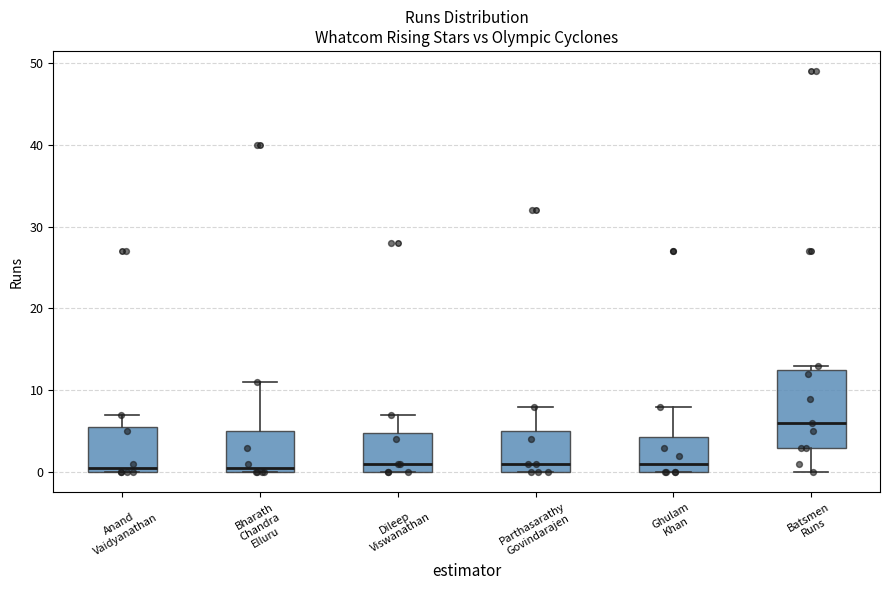

Reading left to right, read every box against the y-axis: the position of its median line, the range the box covers, and the ends of its whiskers. The values are not printed on the chart, so give them approximately, as read against the axis.

Anand Vaidyanathan: median 1, box 0 to 6, whiskers 0 to 7
Bharath Chandra Elluru: median 1, box 0 to 5, whiskers 0 to 11
Dileep Viswanathan: median 1, box 0 to 5, whiskers 0 to 7
Parthasarathy Govindarajen: median 1, box 0 to 5, whiskers 0 to 8
Ghulam Khan: median 1, box 0 to 4, whiskers 0 to 8
Batsmen Runs: median 6, box 3 to 13, whiskers 0 to 13 (just above the box's upper edge)